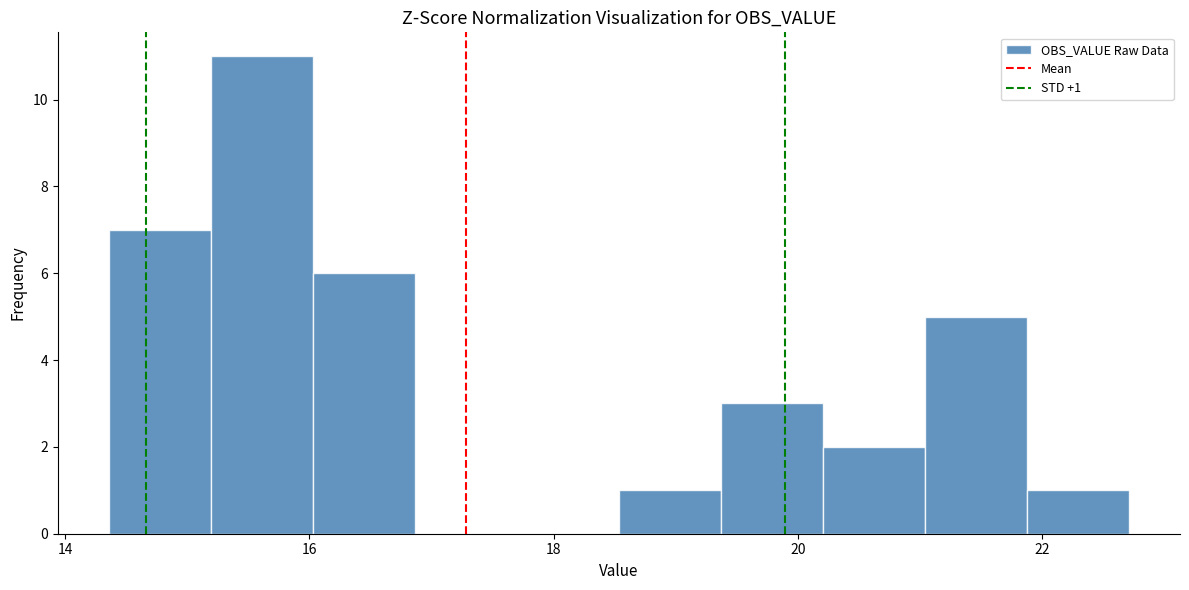

Over which range of the x-axis is the bar tallest?

15.2 to 16.0